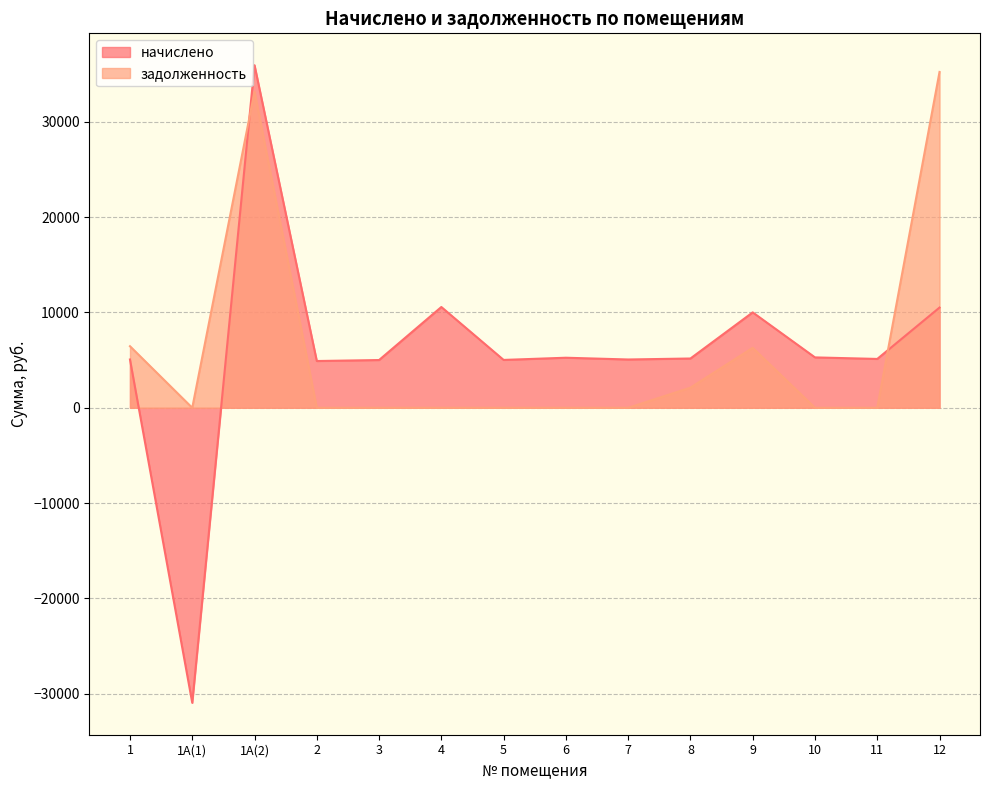

What is the total value across all series at 6?

5253.1